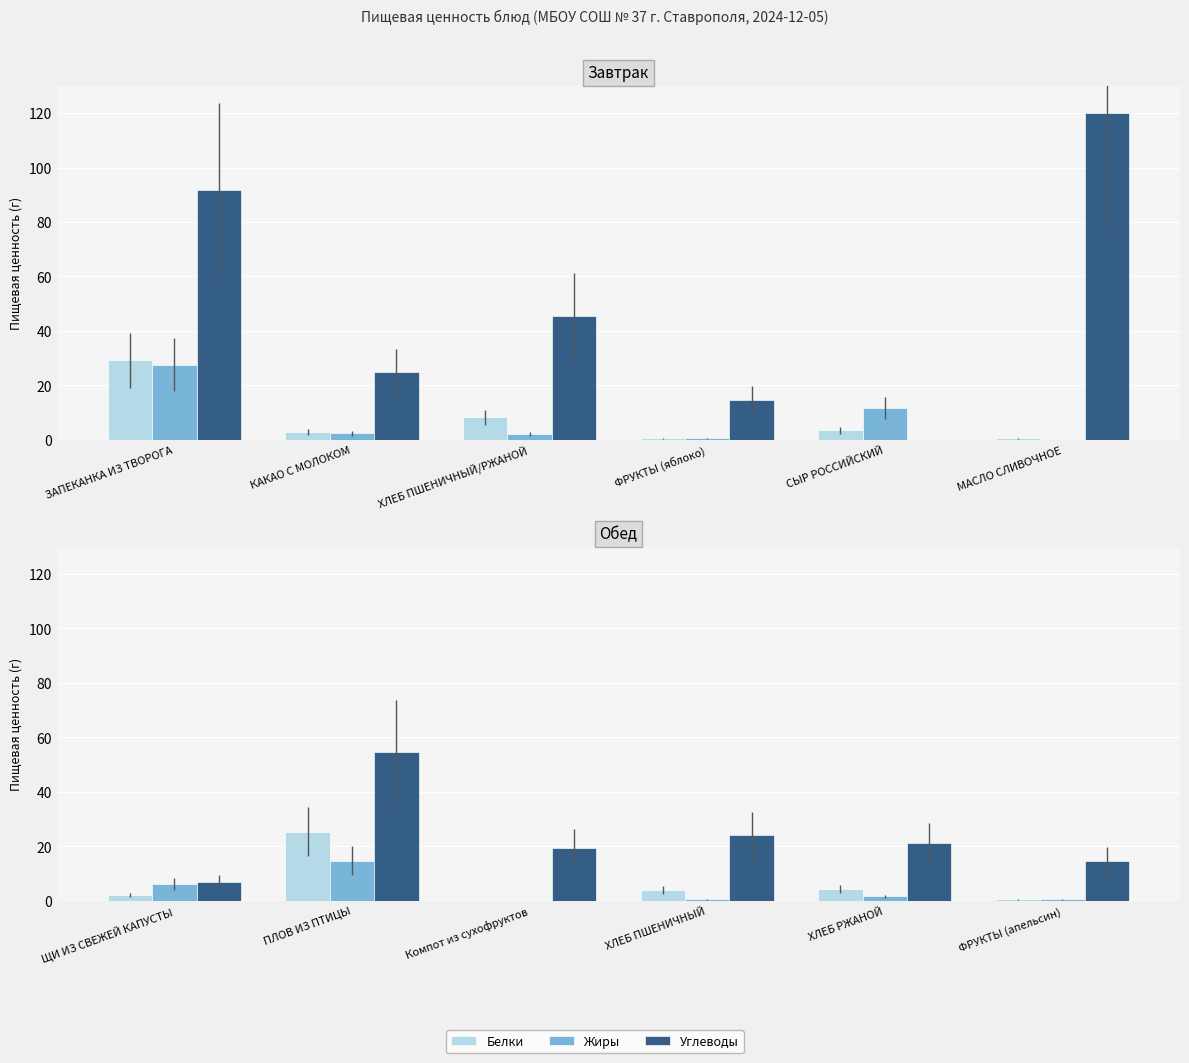

At which label does Белки first exceed 3?

ЗАПЕКАНКА ИЗ ТВОРОГА